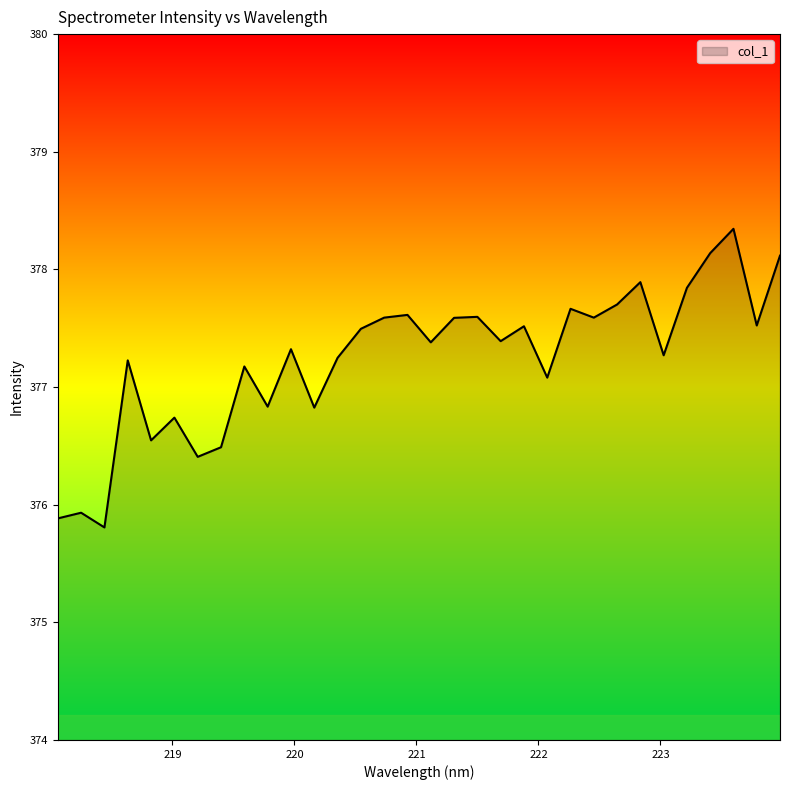

True or false: there are more than 2 points higher than both neighbors.

True